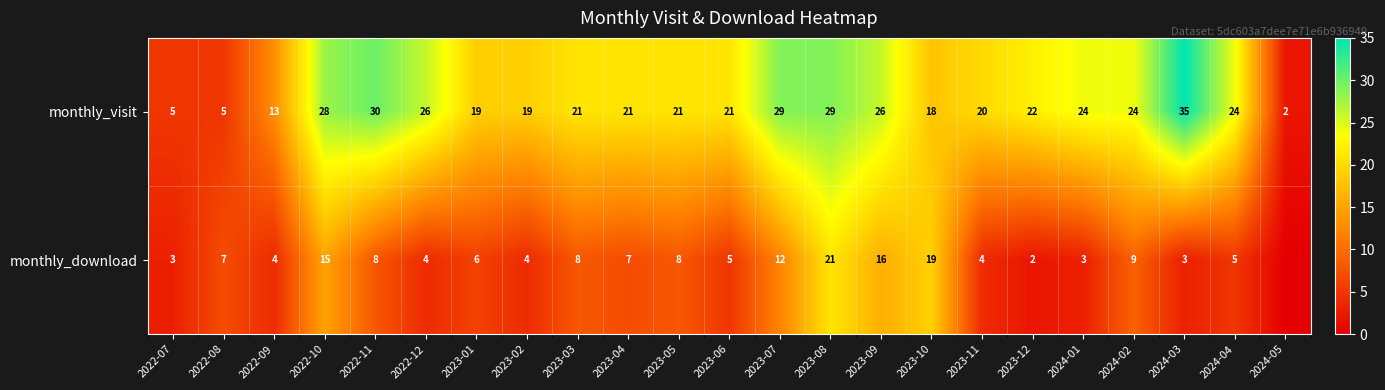

The monthly_visit series shows 53 at 2022-11. True or false?

False